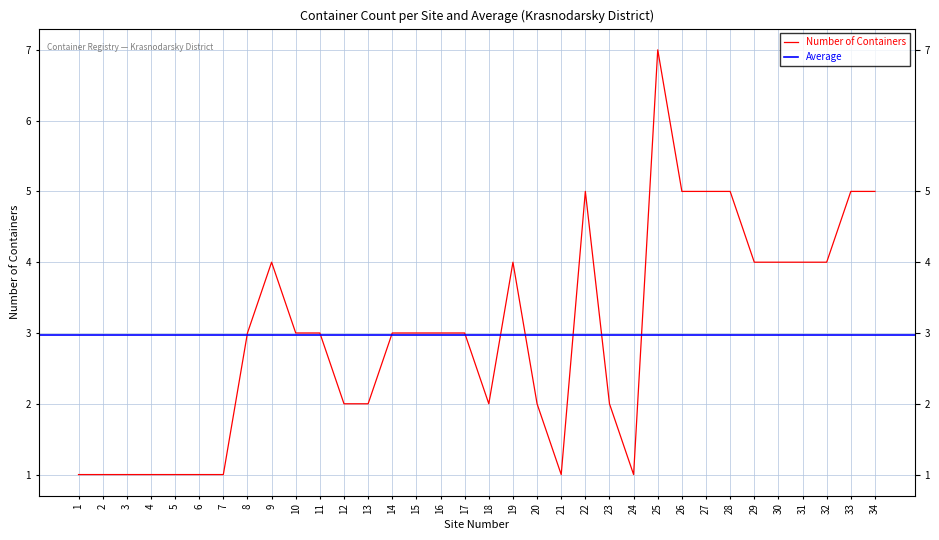

What is the difference between the maximum and second lowest values?

6